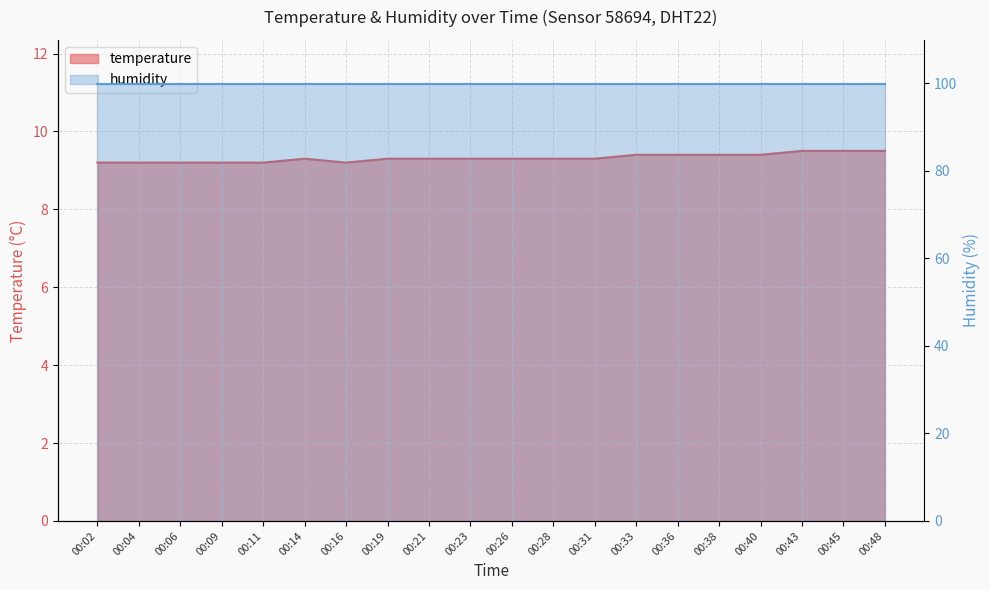

True or false: the data shows 9.4 at 00:36.

True